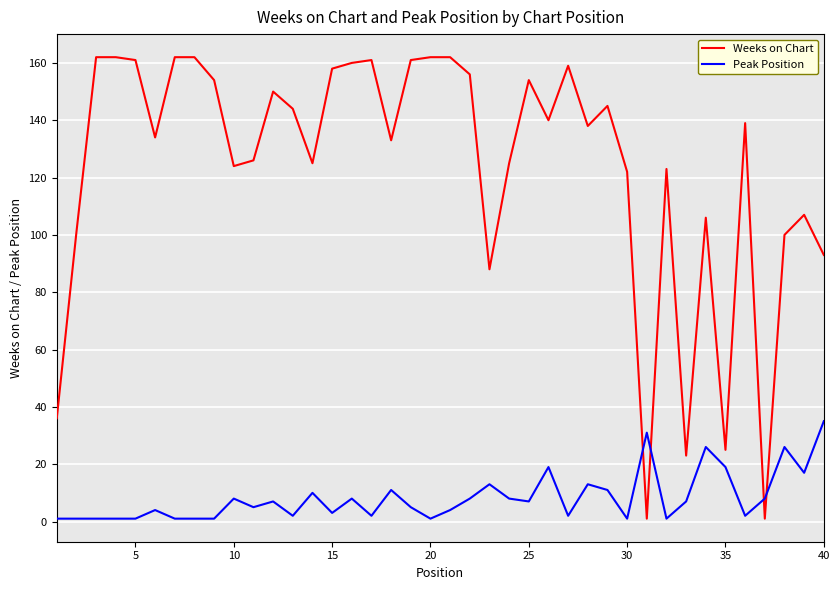

True or false: Weeks on Chart and Peak Position intersect in this chart.

True